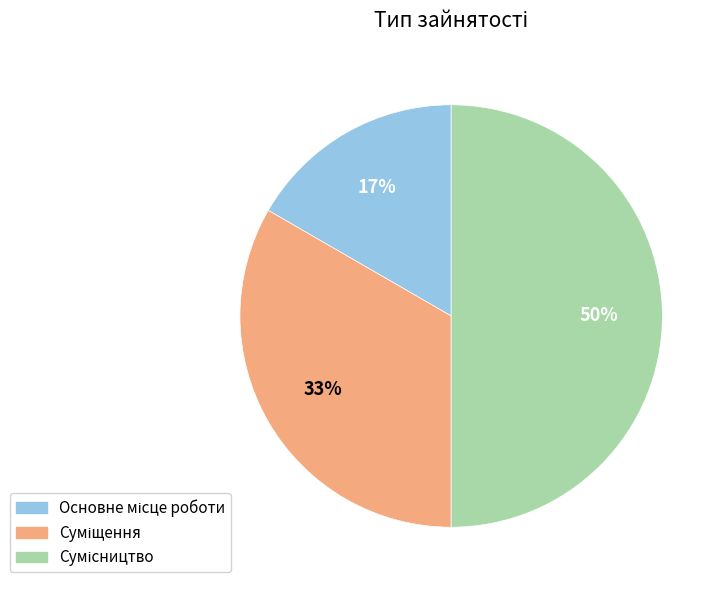

To the nearest percent, what is the average slice percentage?

33%